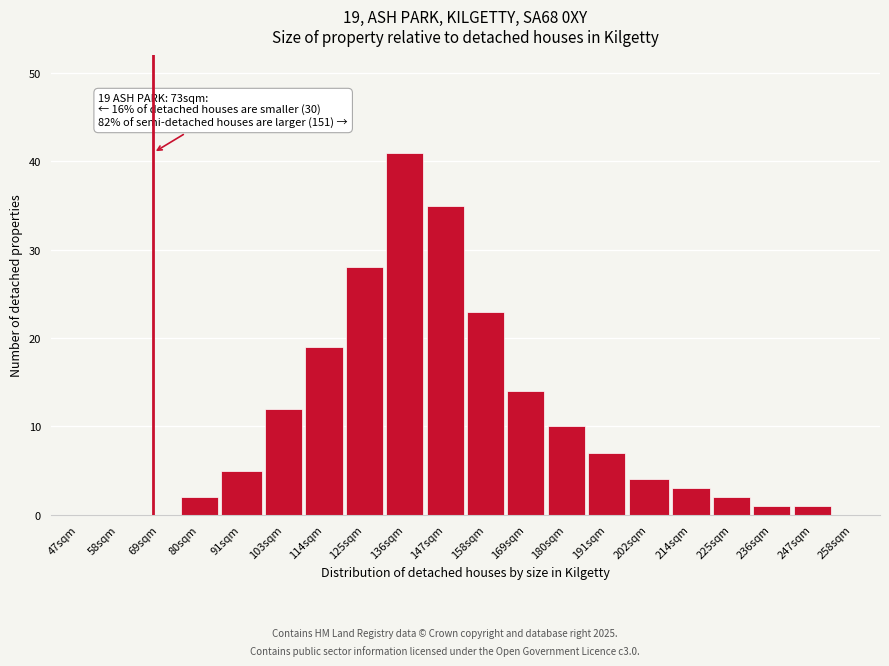

Reading left to right, extract all data points from this chart.

47sqm=0	58sqm=0	69sqm=0	80sqm=2	91sqm=5	103sqm=12	114sqm=19	125sqm=28	136sqm=41	147sqm=35	158sqm=23	169sqm=14	180sqm=10	191sqm=7	202sqm=4	214sqm=3	225sqm=2	236sqm=1	247sqm=1	258sqm=0